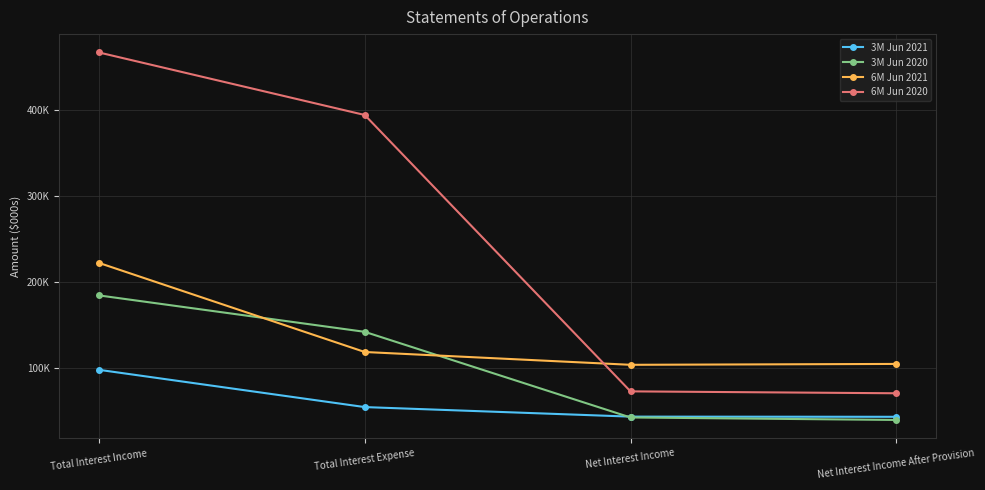

True or false: 3M Jun 2021 has a value of 43122 at Net Interest Income After Provision.

True